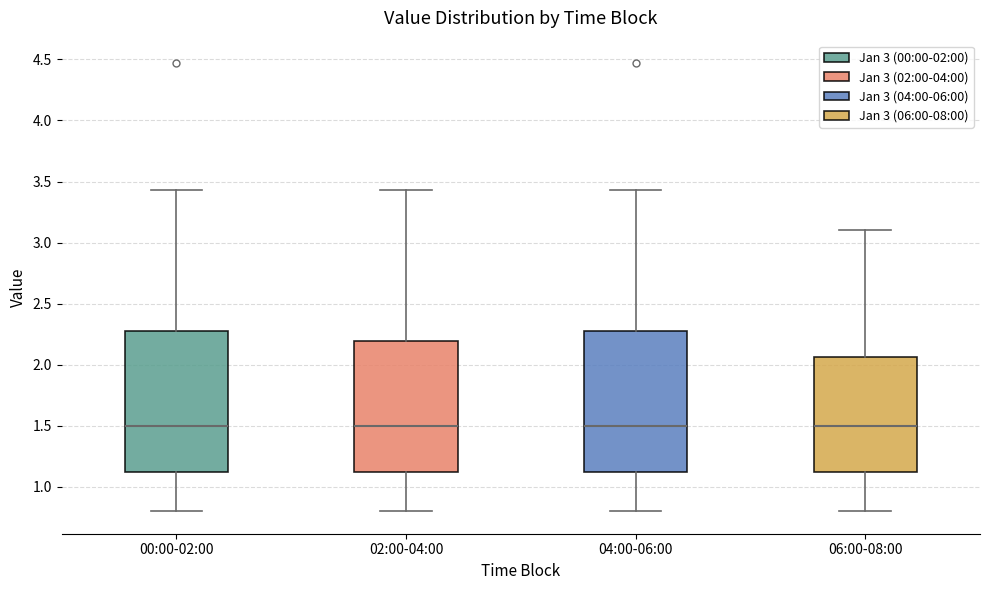

Where does the median line of the box for 00:00-02:00 sit on the y-axis? The values are not printed on the chart, so give them approximately, as read against the axis.

1.50